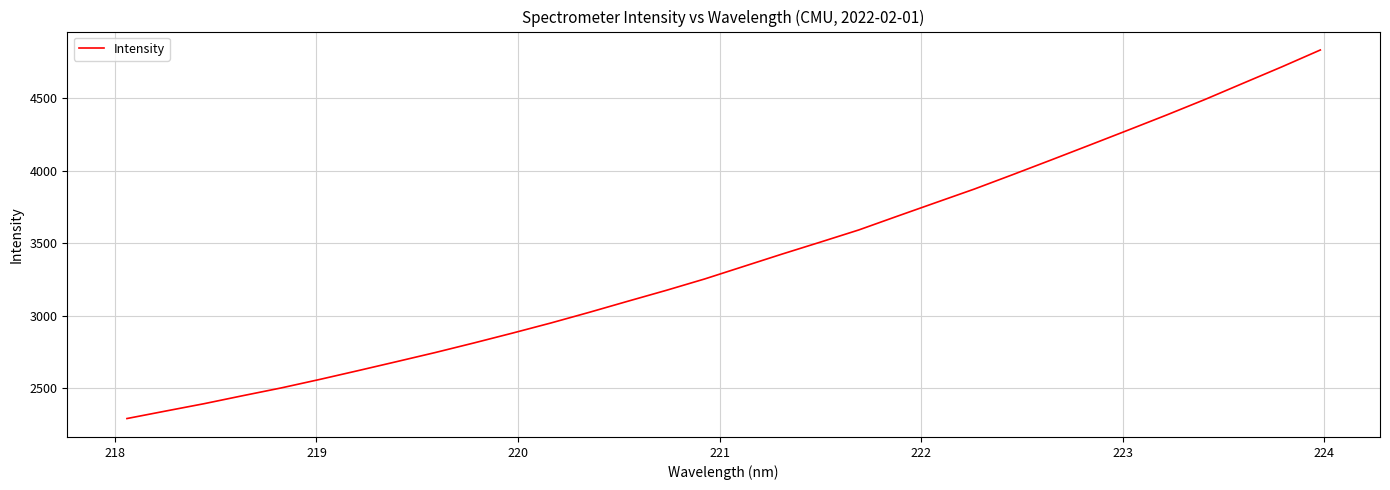

What is the difference between the maximum and minimum values?

2541.9